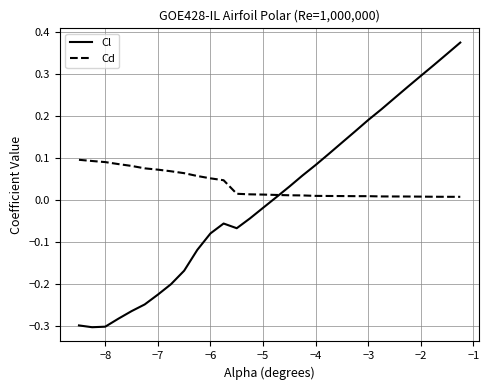

List the series in order of their peak value, lowest first.

Cd, Cl